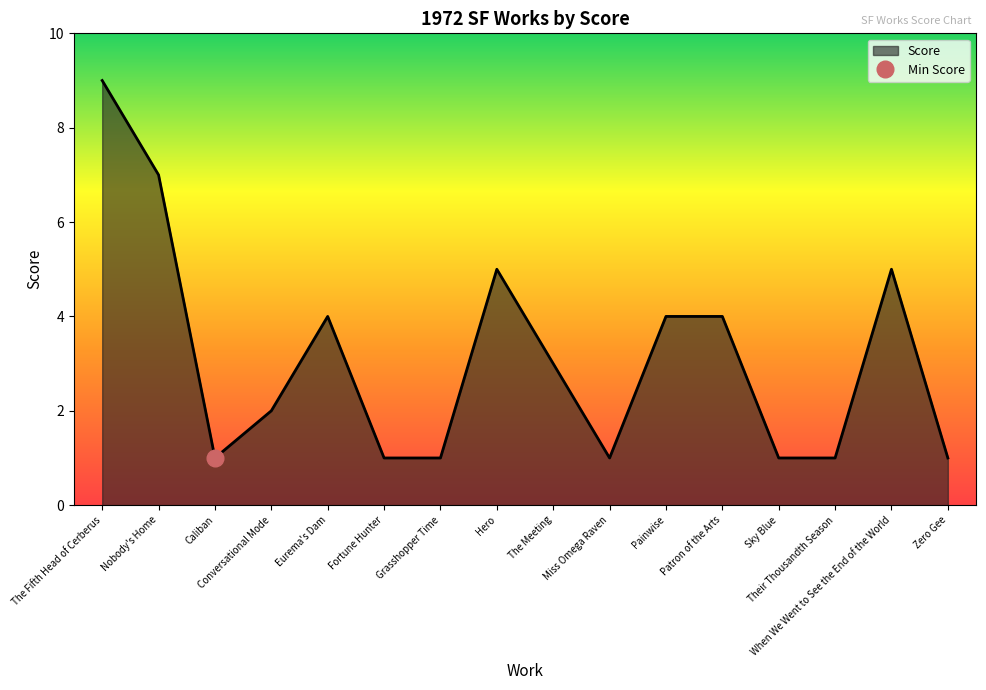

What is the sum of all values?

50